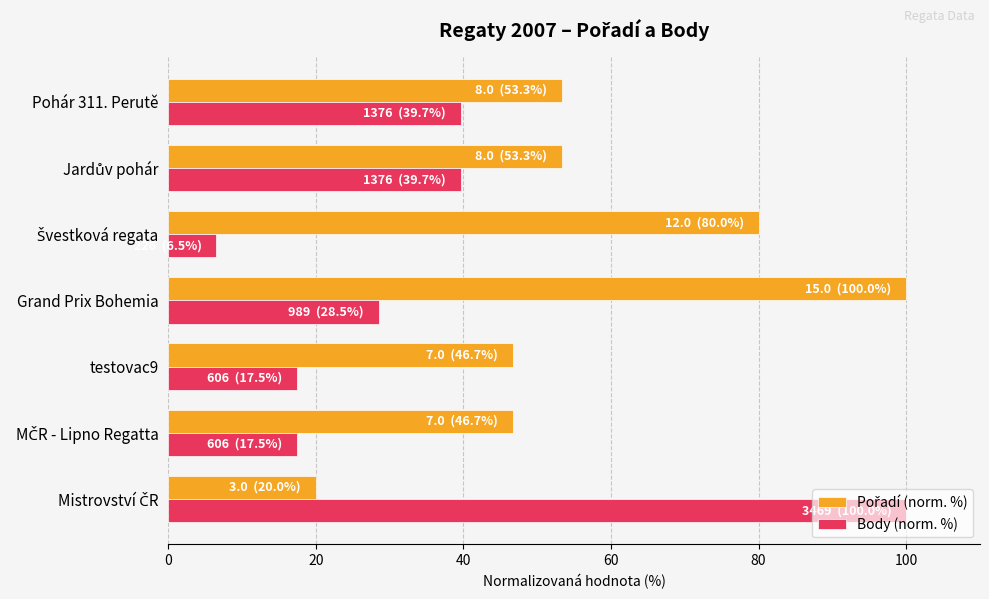

Is it true that Body (norm. %) equals 28.5 at Grand Prix Bohemia?

True